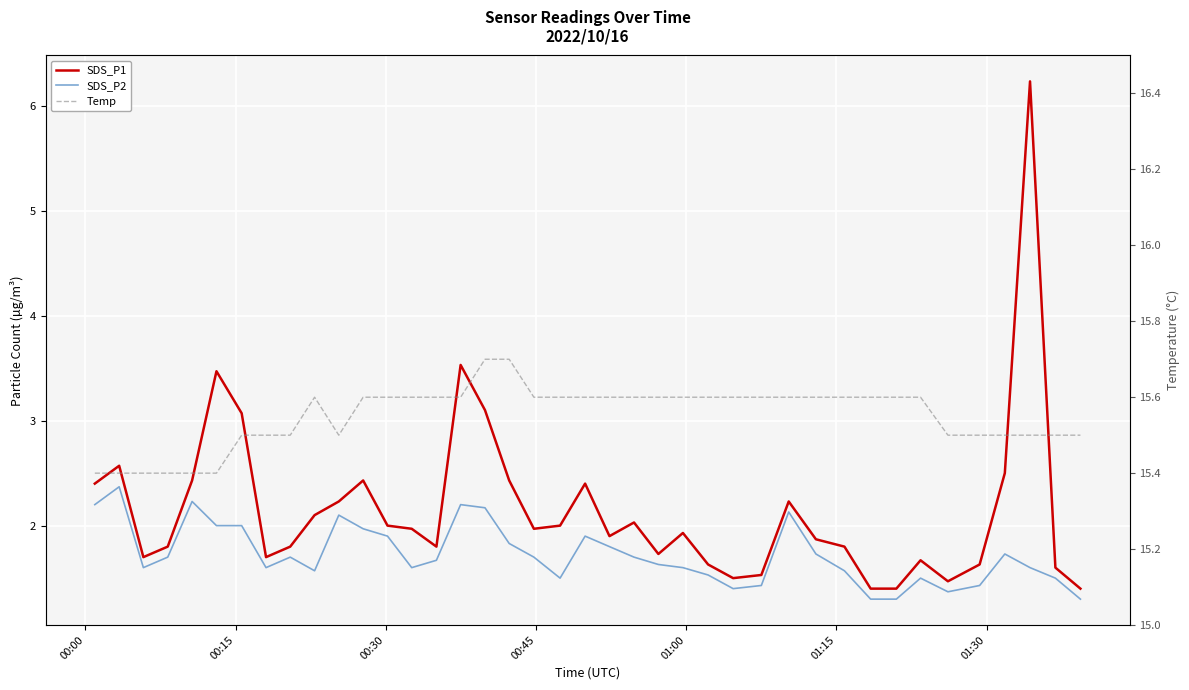

In SDS_P1, how many points are higher than both neighbors (excluding endpoints)?

10